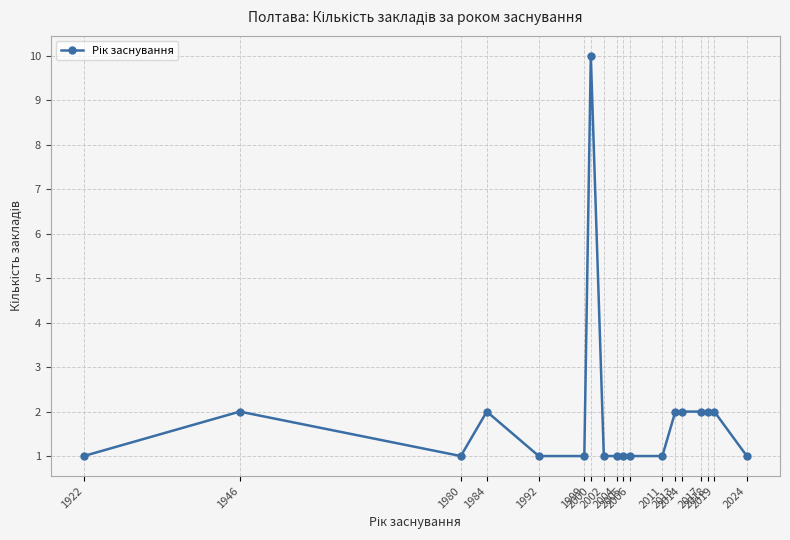

Reading left to right, what are all the values shown in this chart?

1922=1	1946=2	1980=1	1984=2	1992=1	1999=1	2000=10	2002=1	2004=1	2005=1	2006=1	2011=1	2013=2	2014=2	2017=2	2018=2	2019=2	2024=1